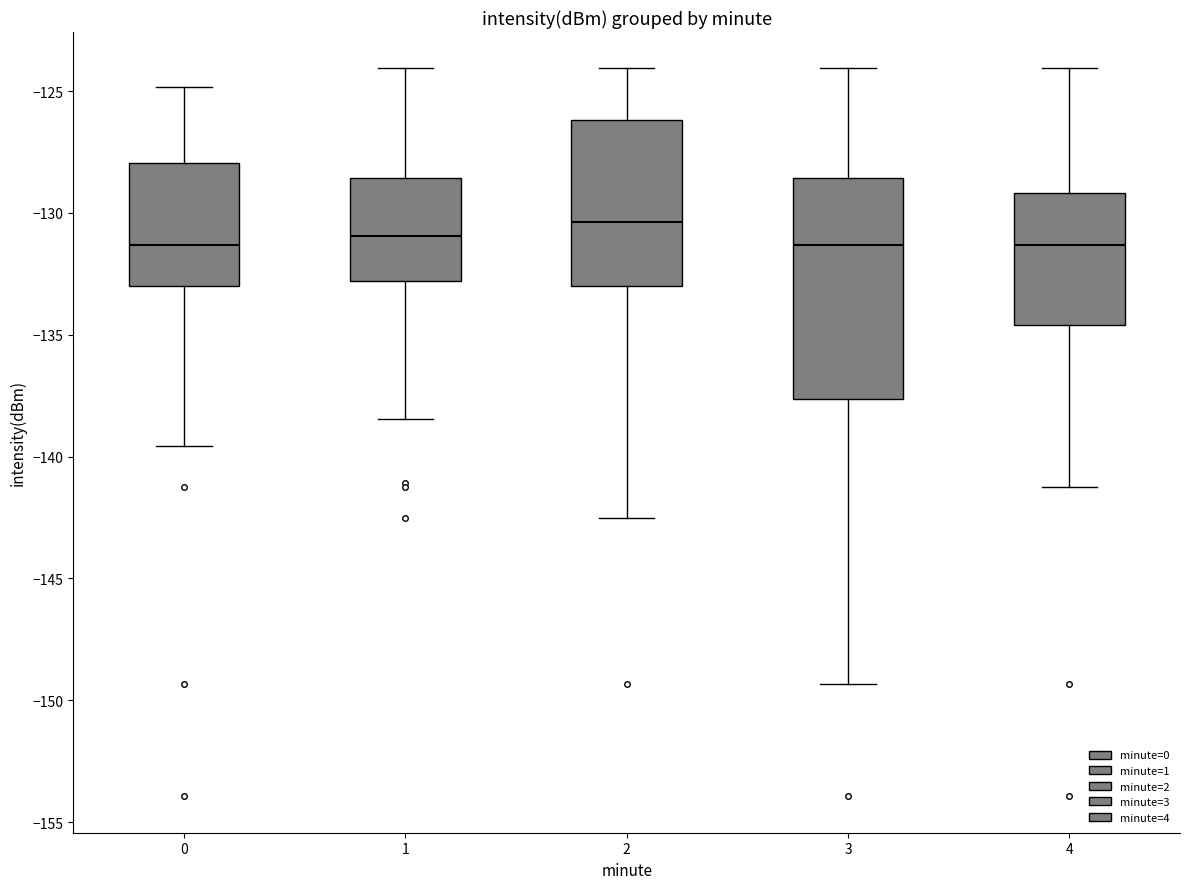

Which box's median line is the highest?

2